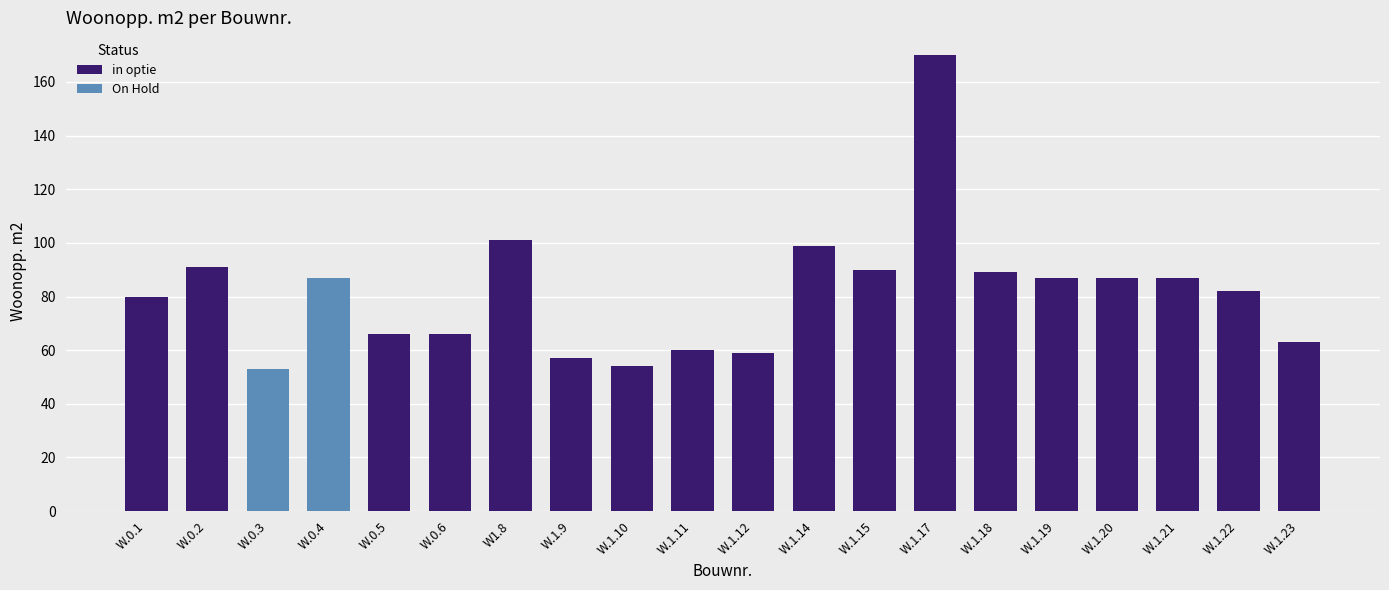

List the labels in order of value, largest first.

W.1.17, W1.8, W.1.14, W.0.2, W.1.15, W.1.18, W.0.4, W.1.19, W.1.20, W.1.21, W.1.22, W.0.1, W.0.5, W.0.6, W.1.23, W.1.11, W.1.12, W.1.9, W.1.10, W.0.3